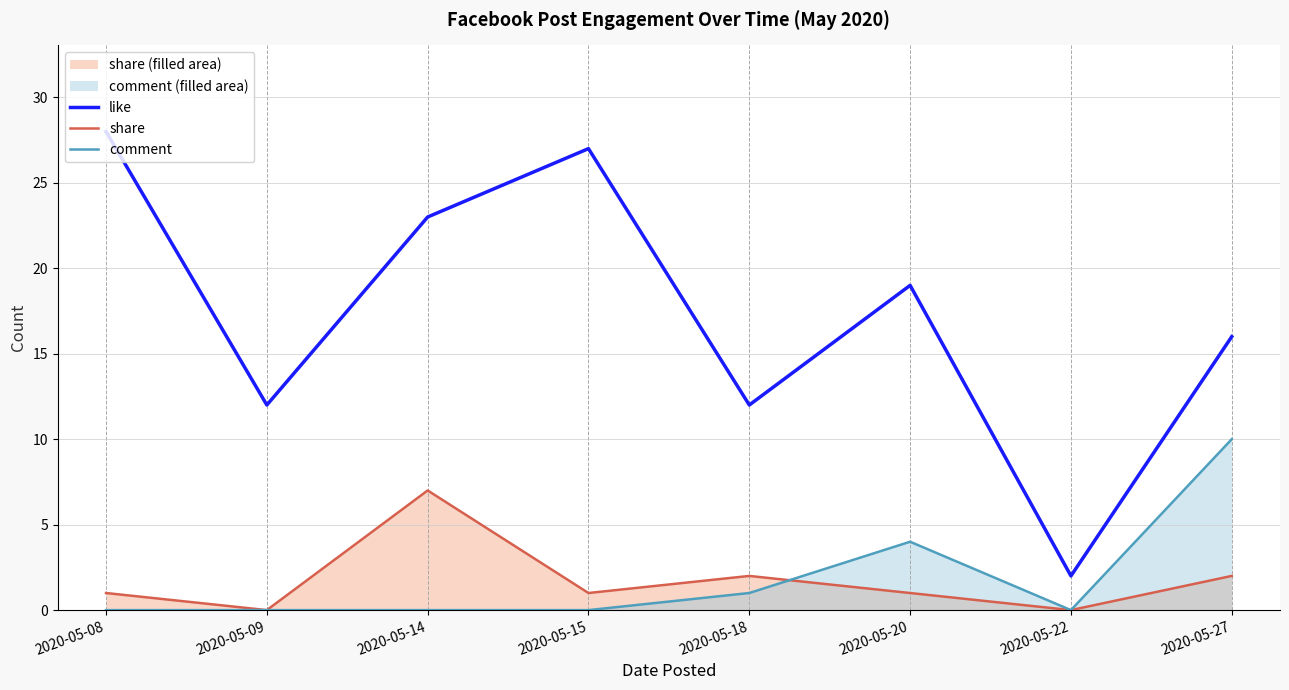

What are all the series names shown in the legend?

like, share, comment